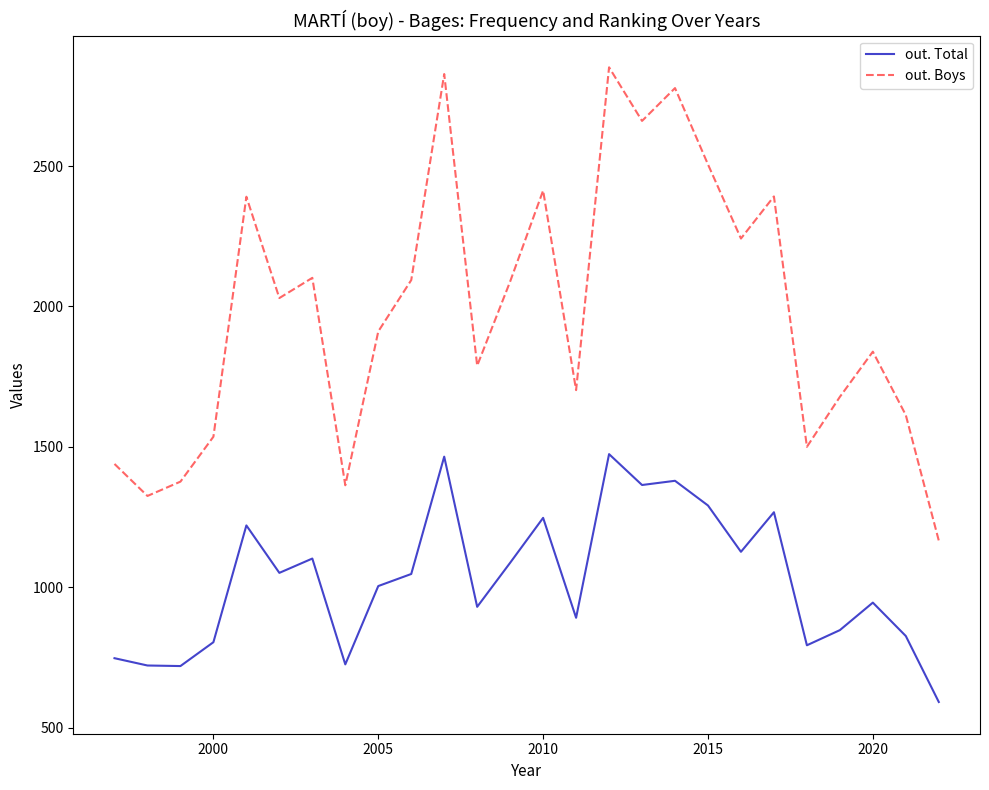

True or false: out. Total has more than 0 points higher than both neighbors.

True